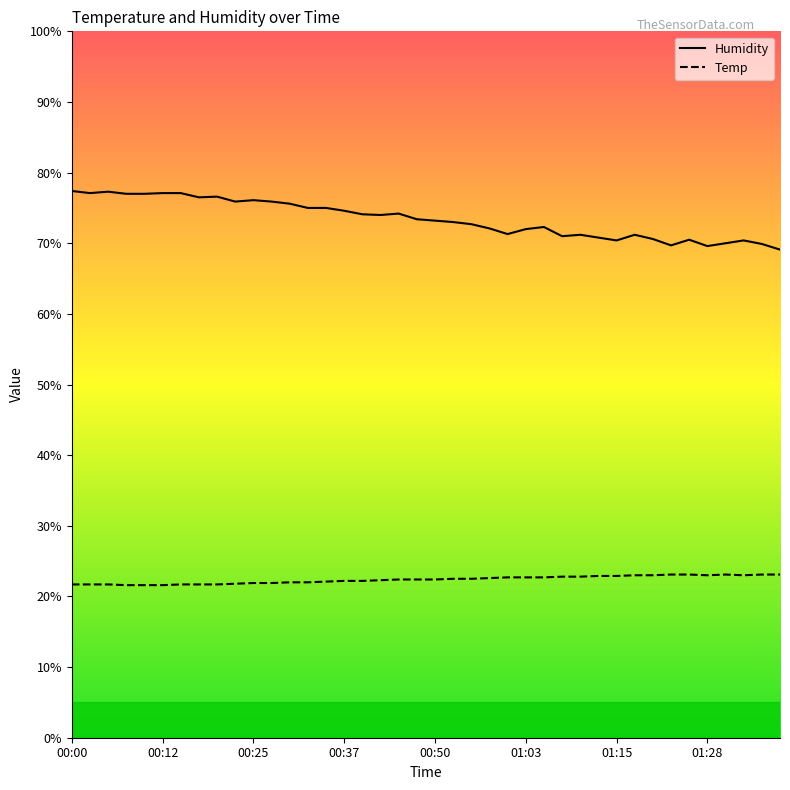

The value of Temp at 01:15 is 14.7. True or false?

False